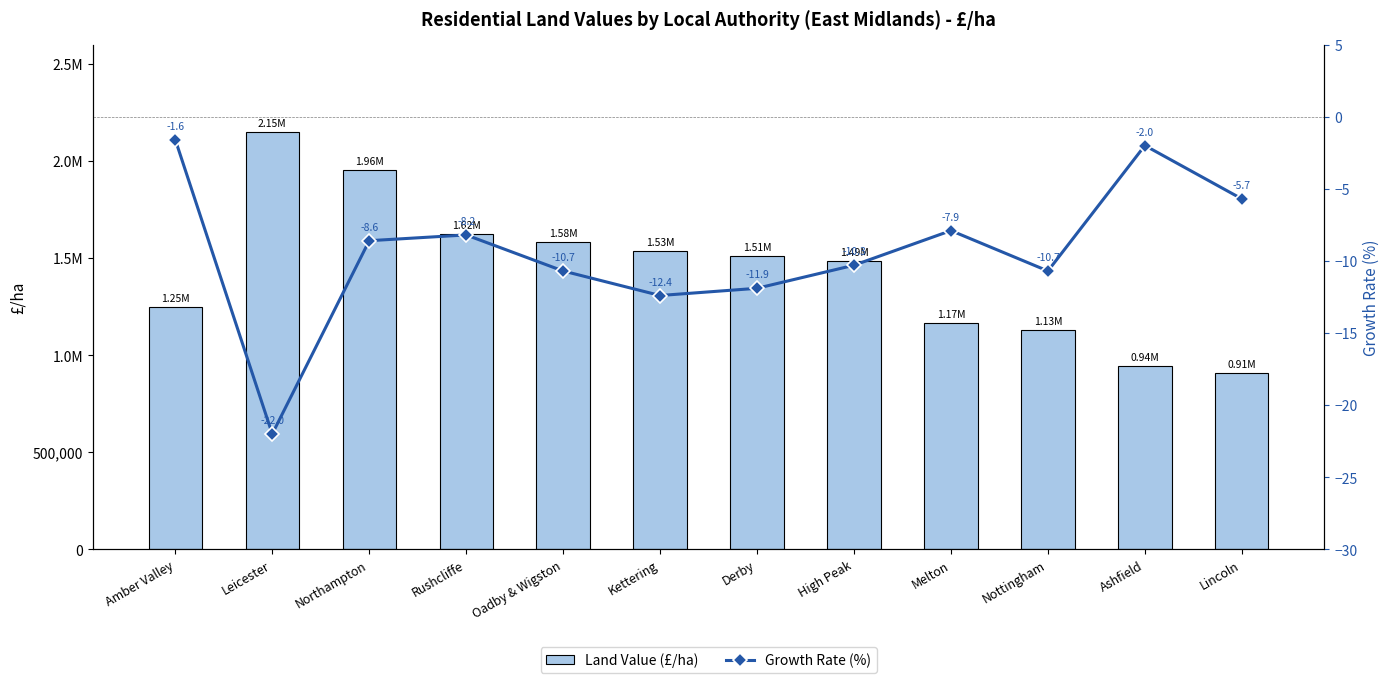

What is the difference between the Growth Rate (%) values at Melton and Derby?

4.0